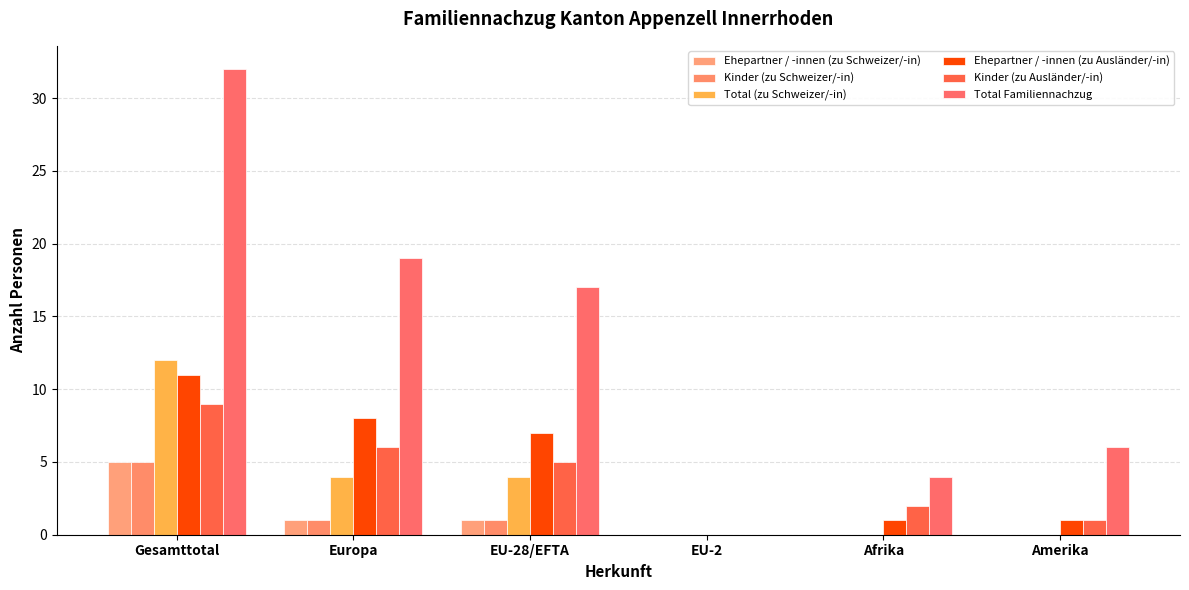

What position from the right is EU-28/EFTA?

4